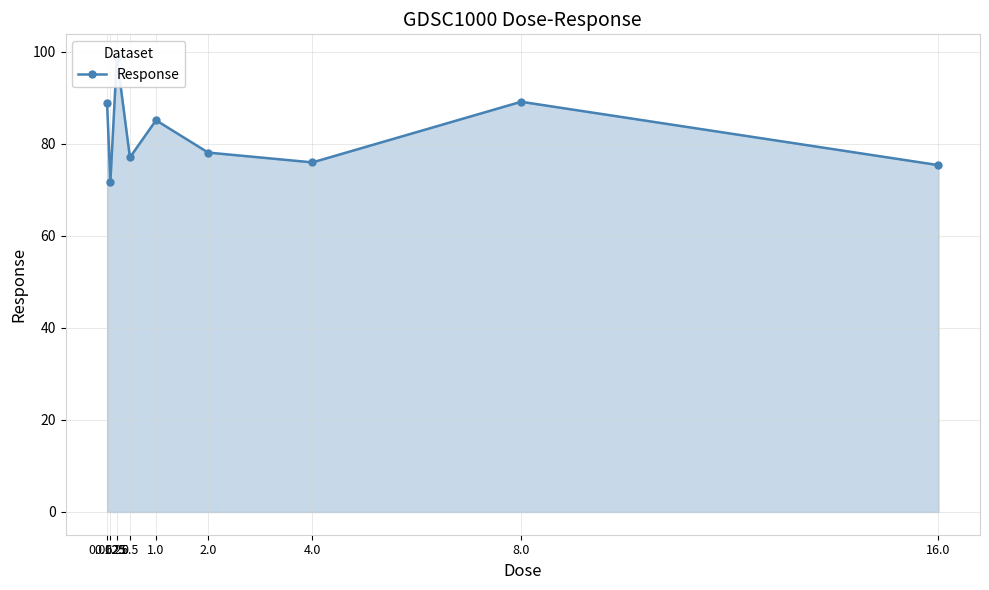

At which category does the chart reach its peak across all series?

0.25